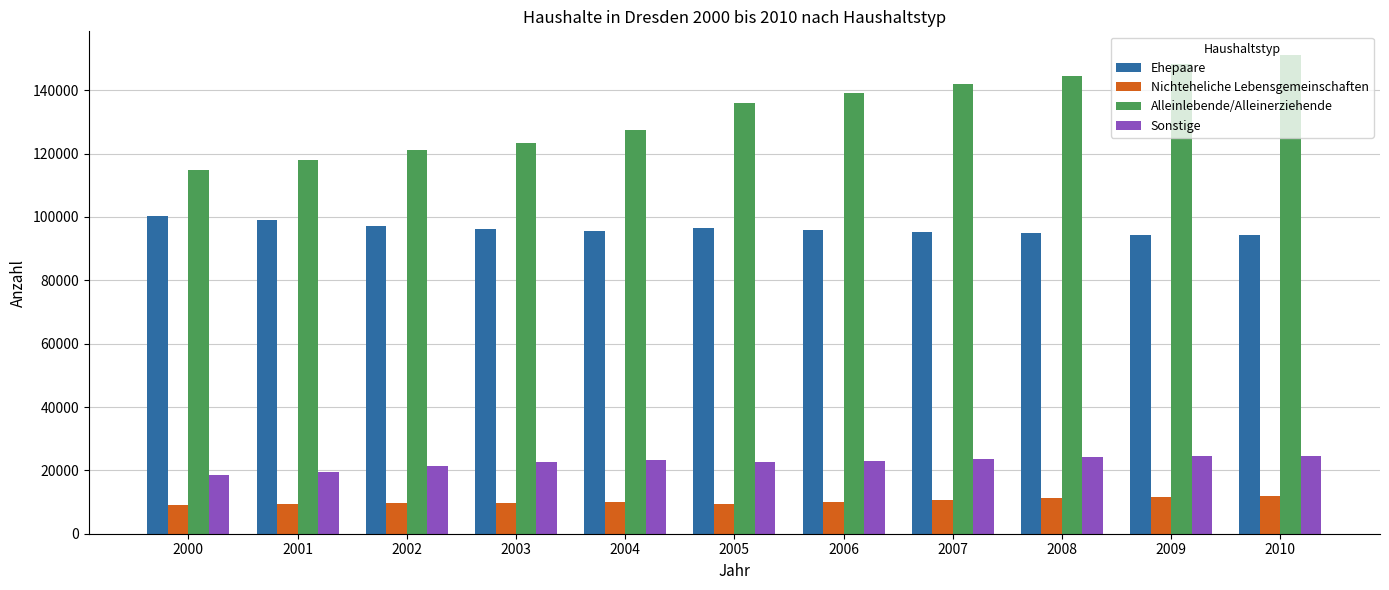

What is the minimum value for Alleinlebende/Alleinerziehende?

114769